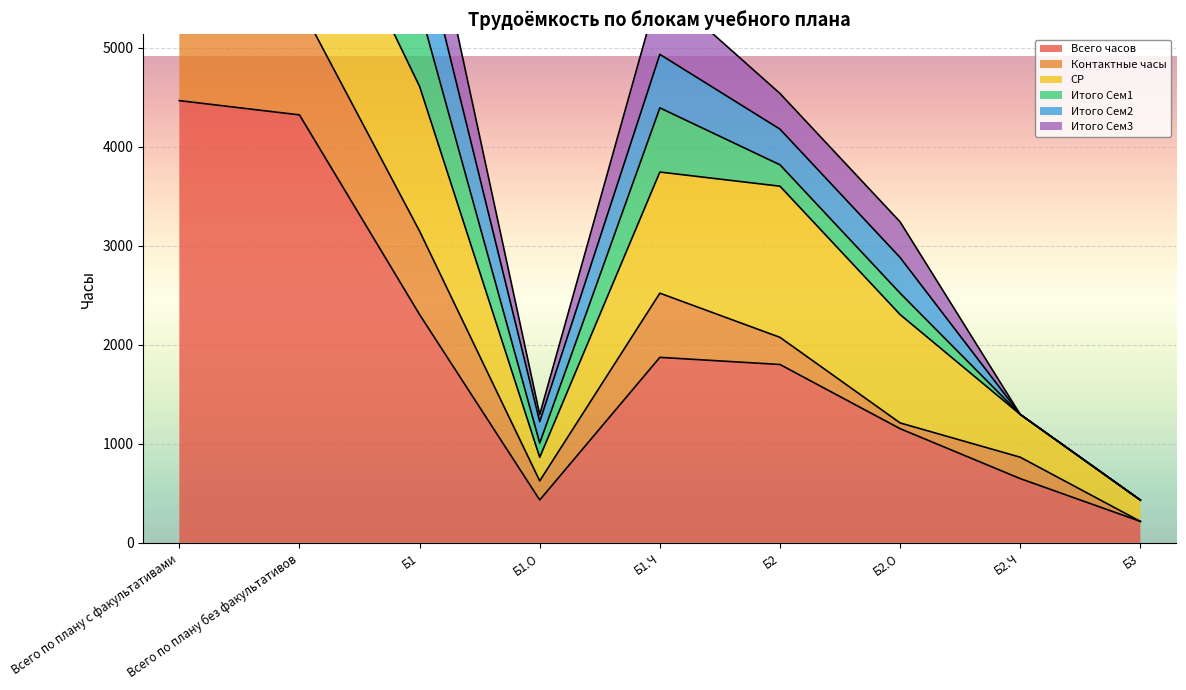

What is the highest value of the Всего часов series?

4464